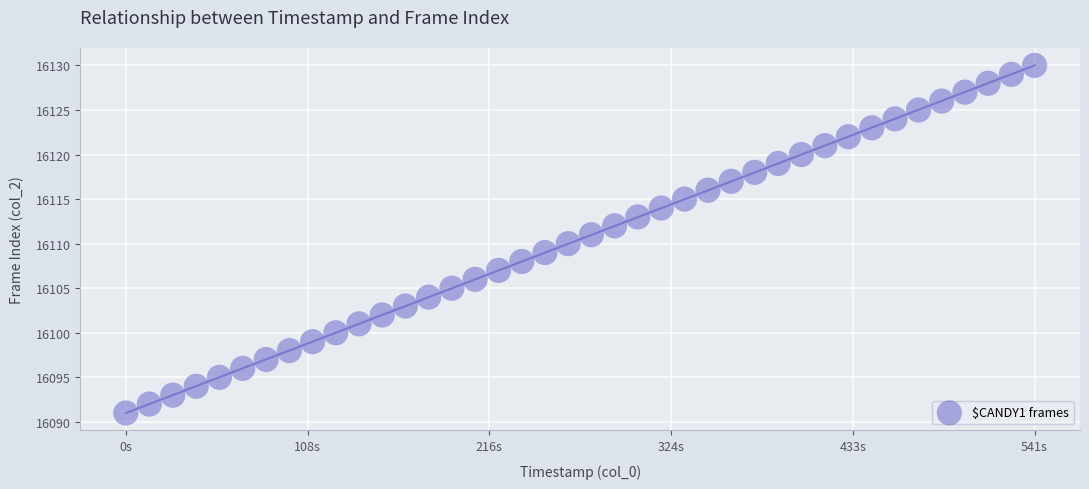

What is the range of Y values (max minus min)?

39